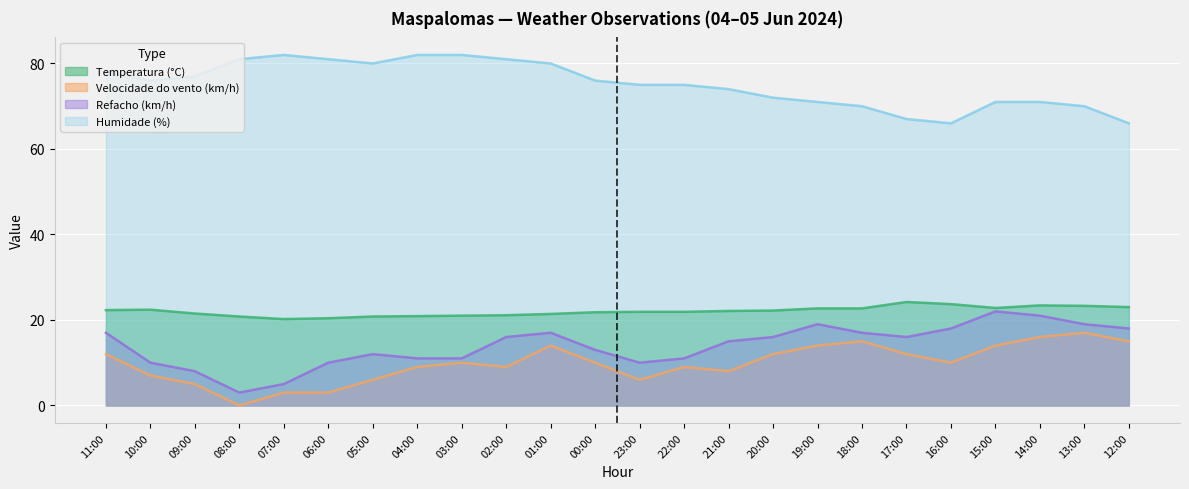

How many interior local valleys does the Temperatura (°C) series have?

2